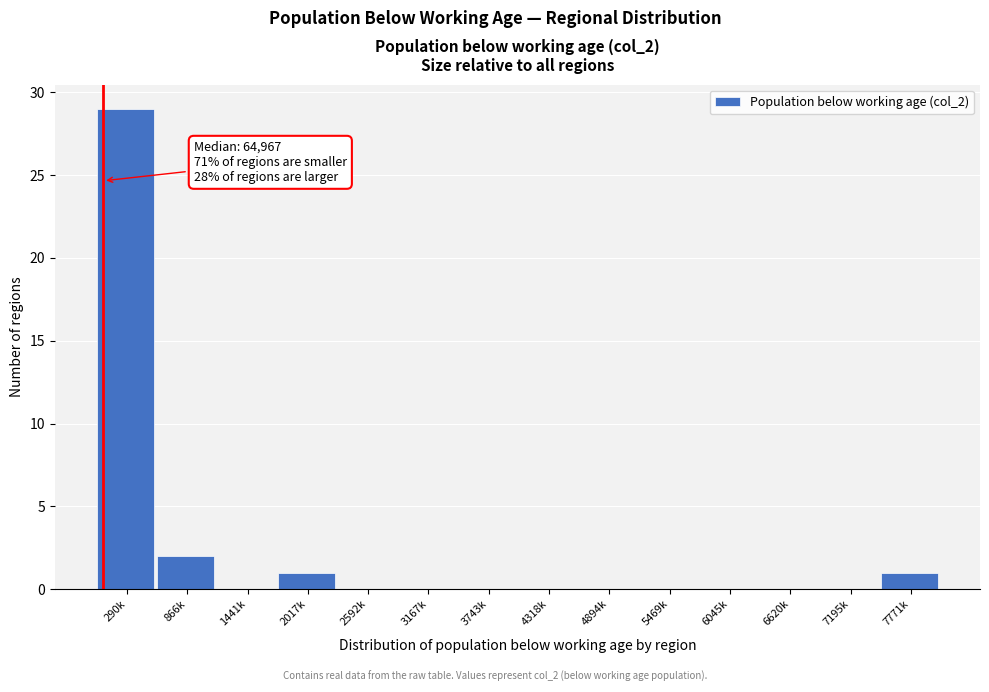

Reading right to left, transcribe all the data shown in this chart.

7771k=1	7195k=0	6620k=0	6045k=0	5469k=0	4894k=0	4318k=0	3743k=0	3167k=0	2592k=0	2017k=1	1441k=0	866k=2	290k=29